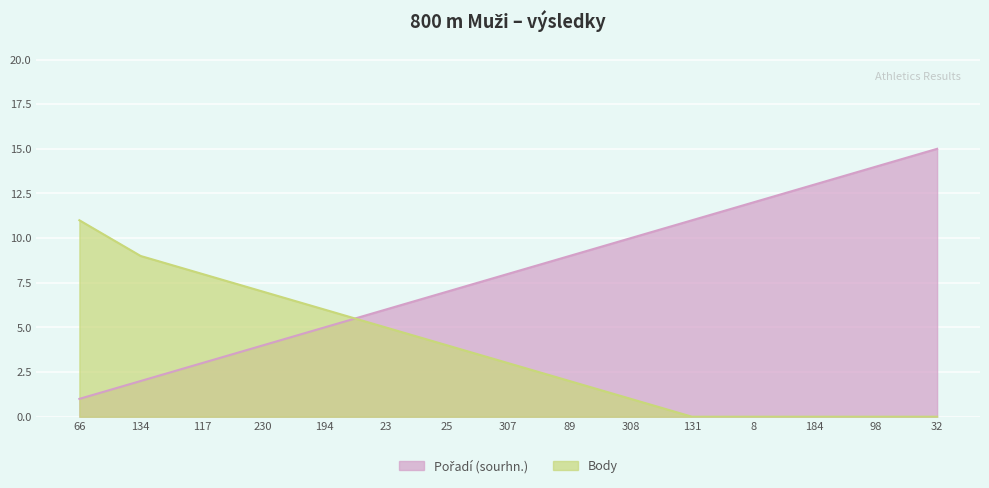

Between 8 and 66, which is larger?

8